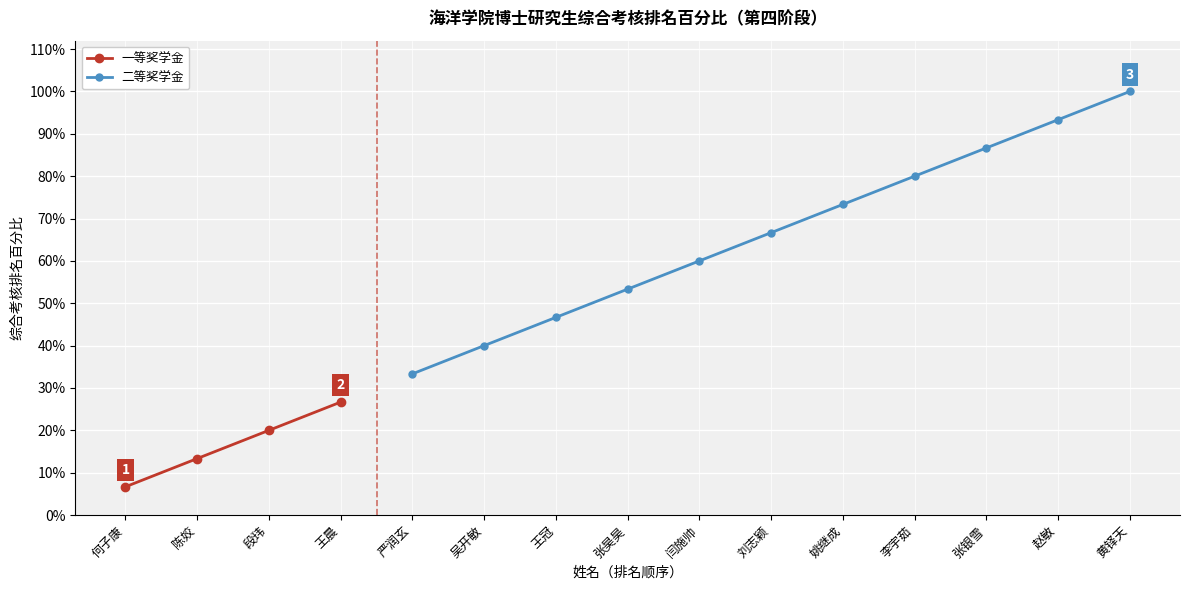

True or false: the data shows 0.4 at 张银雪.

False